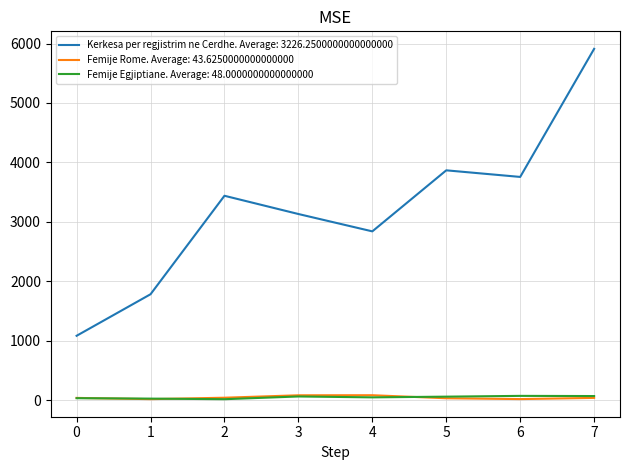

How many lines are shown in the chart?

3